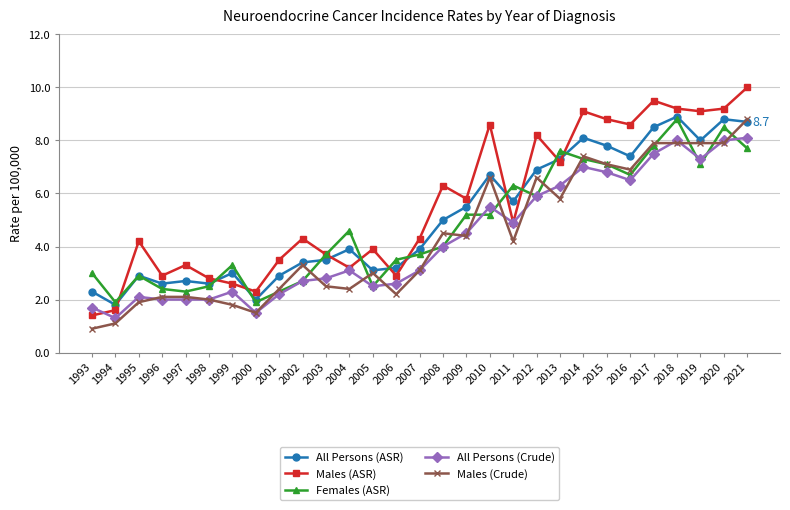

At which category is the sum across all series the highest?

2021